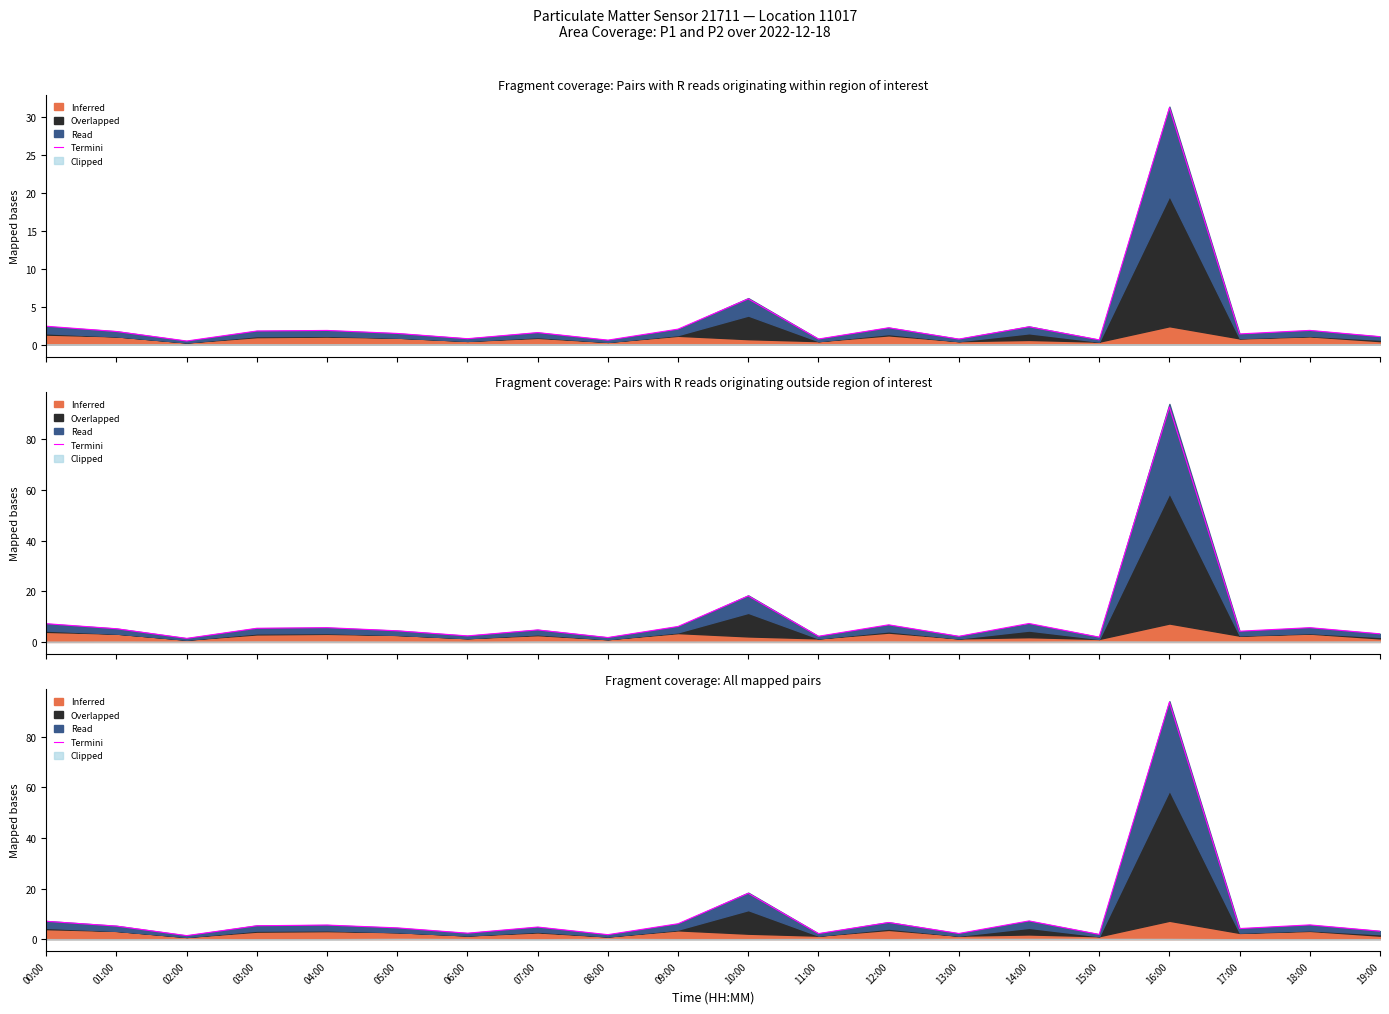

At which category does the chart reach its peak across all series?

16:00